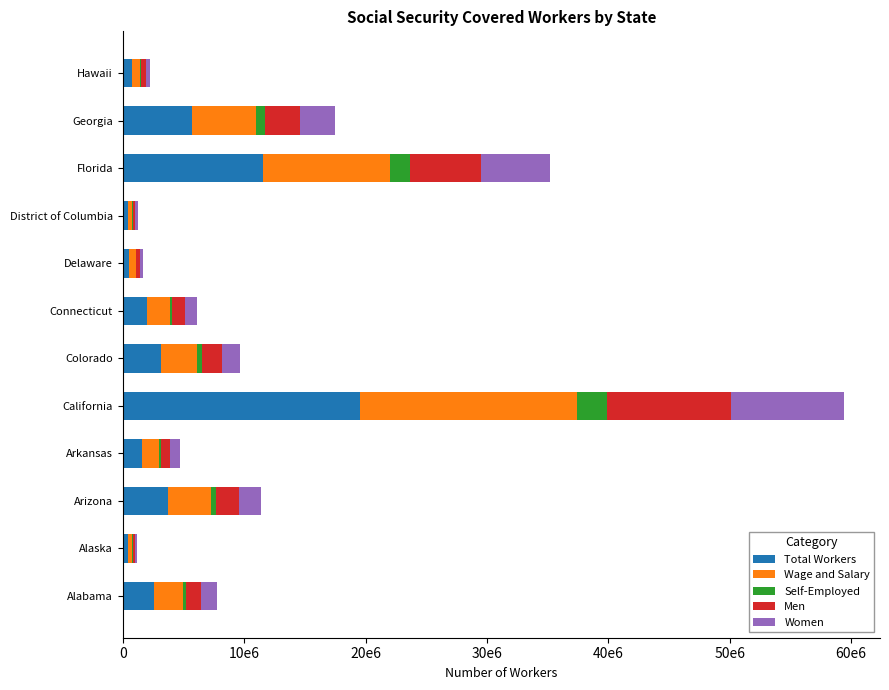

What are all the series names shown in the legend?

Total Workers, Wage and Salary, Self-Employed, Men, Women